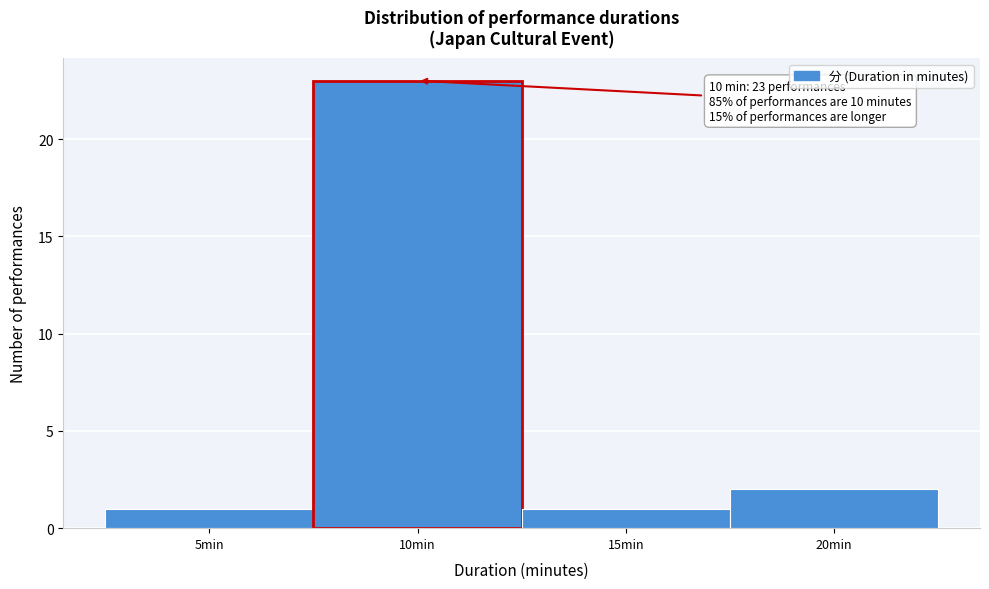

Over which range of the x-axis is the bar tallest?

7.5 to 12.5